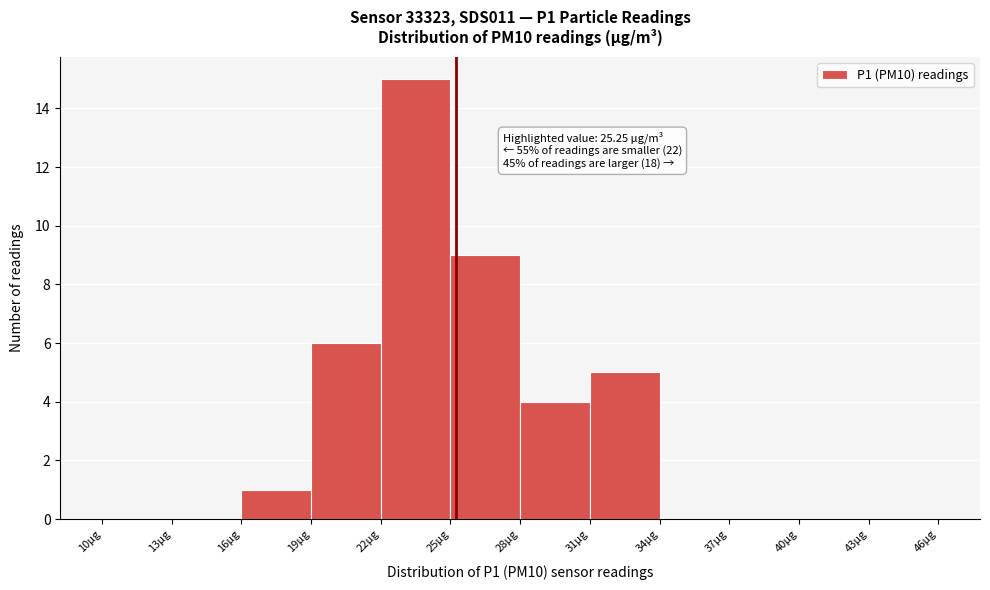

Which range on the x-axis has the tallest bar?

22 to 25